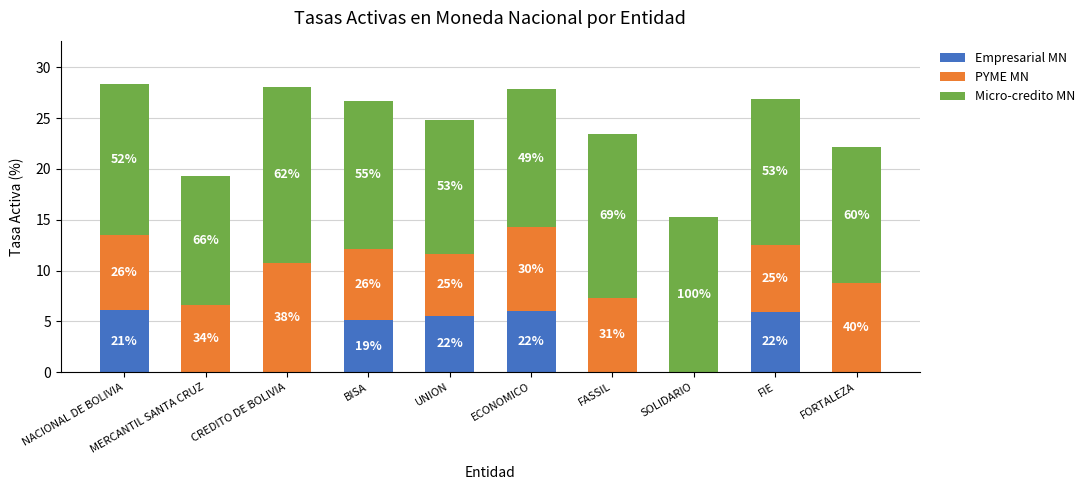

Rank the series by their maximum value, from highest to lowest.

Micro-credito MN, PYME MN, Empresarial MN